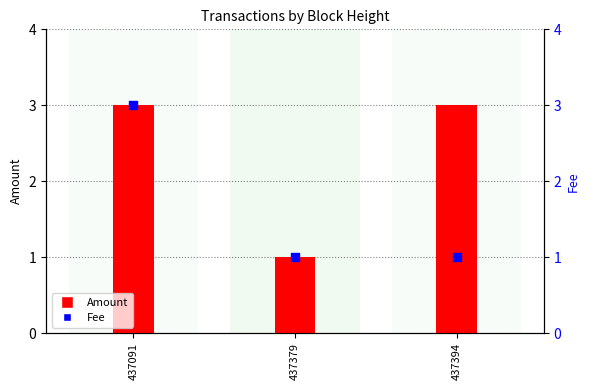

Which series reaches the maximum Y coordinate?

Amount